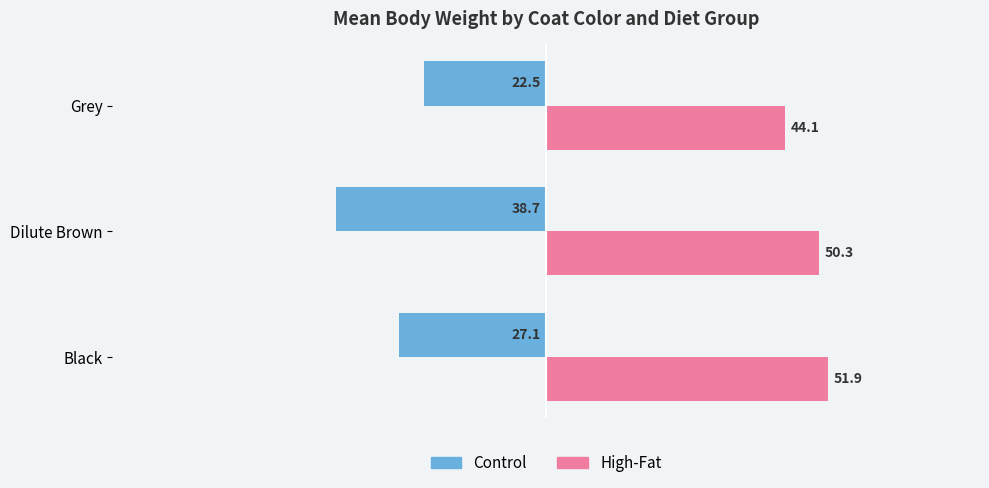

What is the difference between the maximum and minimum values in the Control series?

16.2